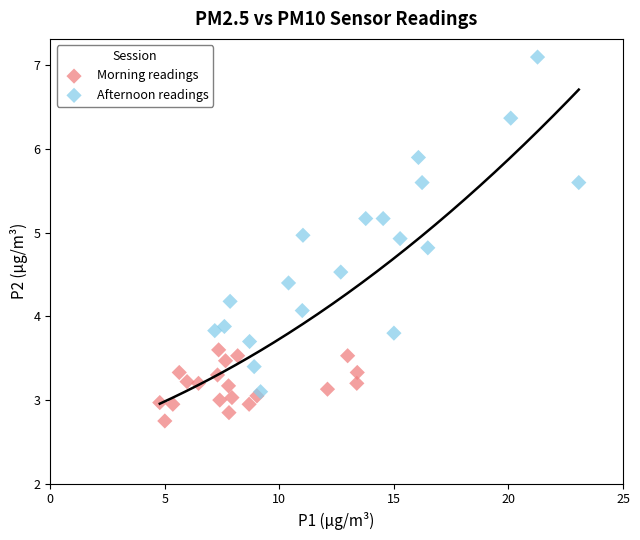

Which series has the largest Y range (max minus min)?

Afternoon readings